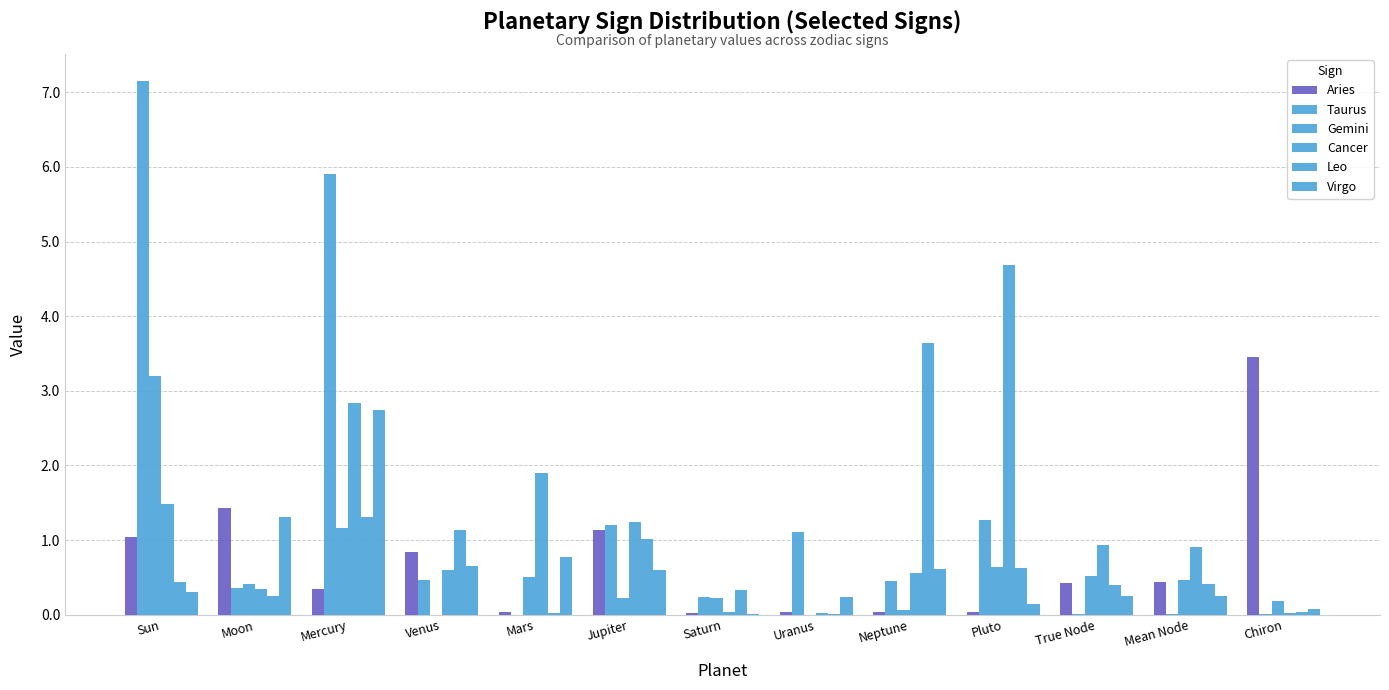

What value does the Taurus series have at Jupiter?

1.2